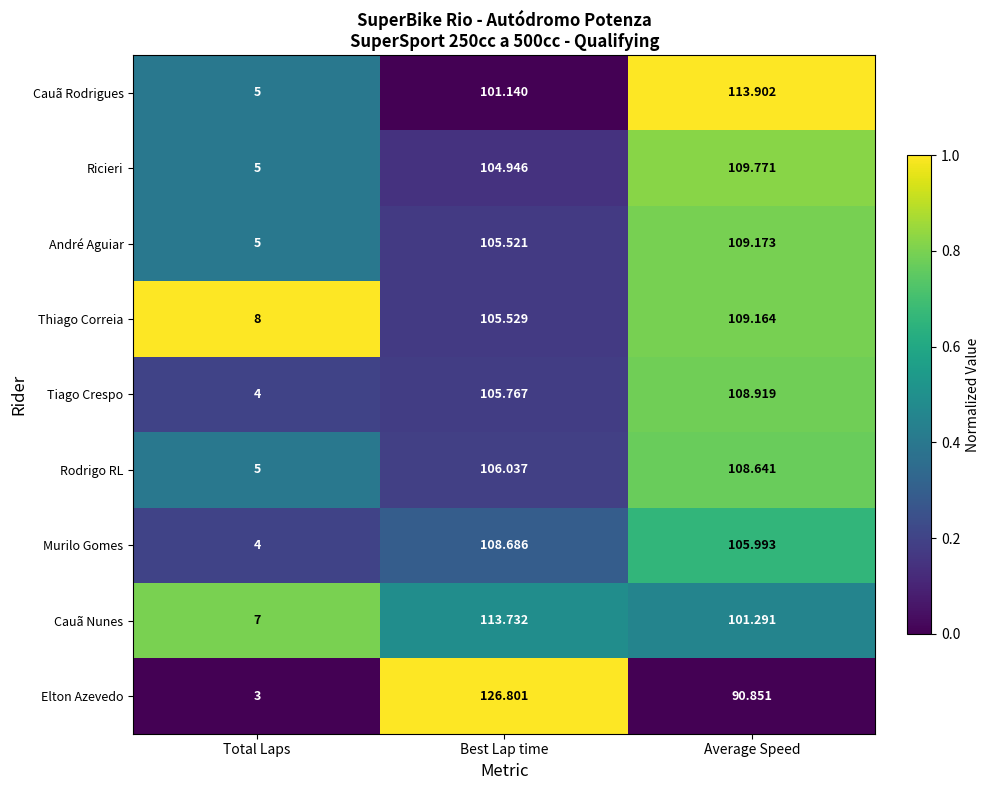

How many categories are shown in the chart?

3